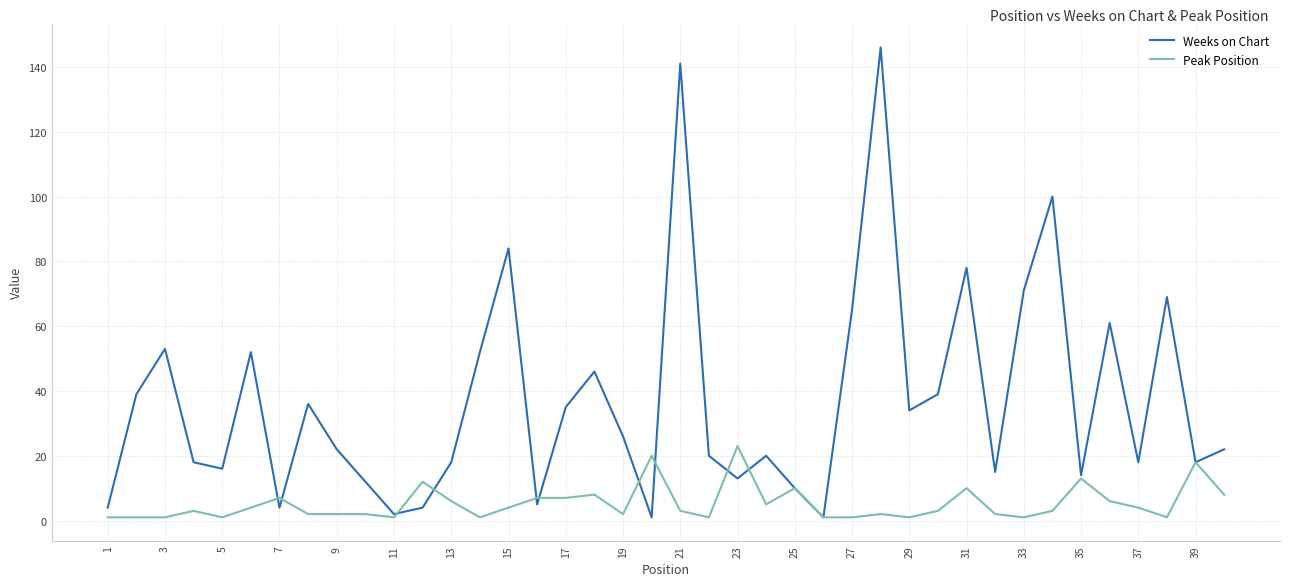

How many series are shown in this chart?

2